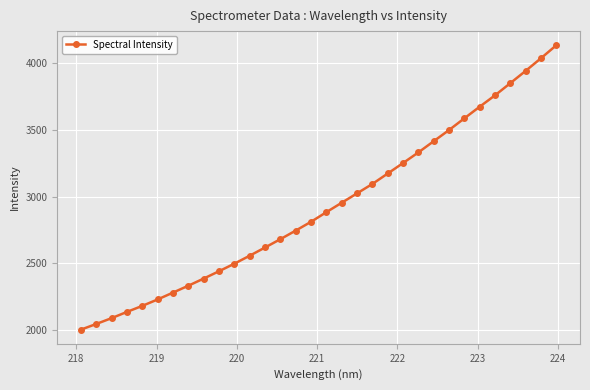

What is the value of the 27th point from the left?

3673.9